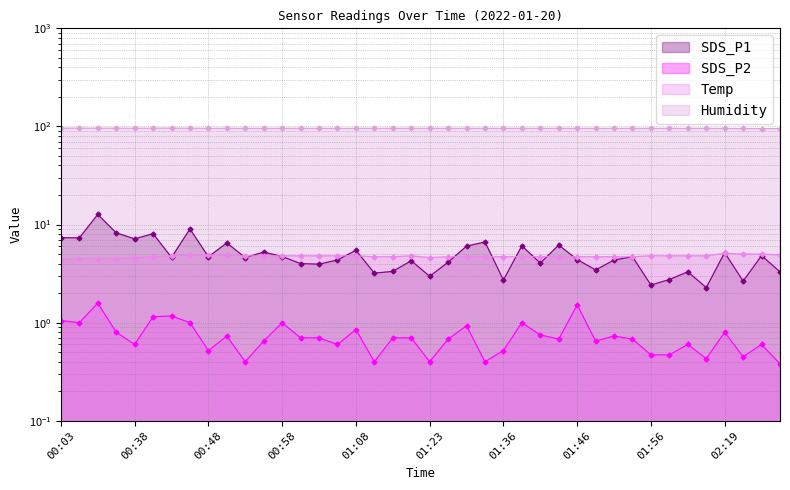

Does the chart have visible grid lines?

Yes